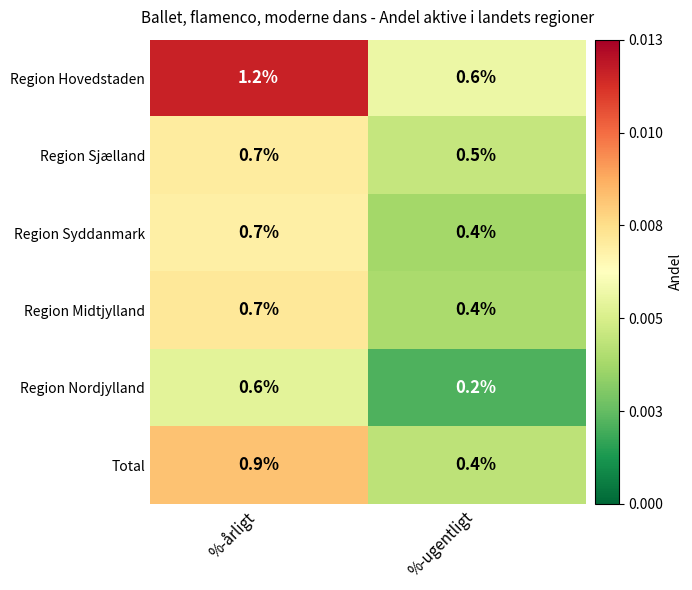

Is it true that Region Midtjylland equals 0.7 at %-årligt?

True